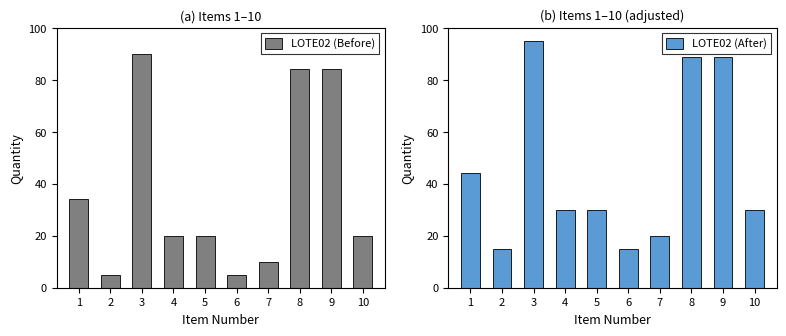

The value of LOTE02 (Before) at 3 is 124. True or false?

False